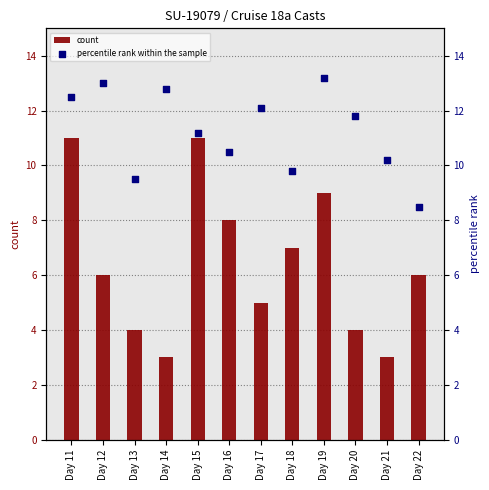

Which series has the widest spread of Y values?

count